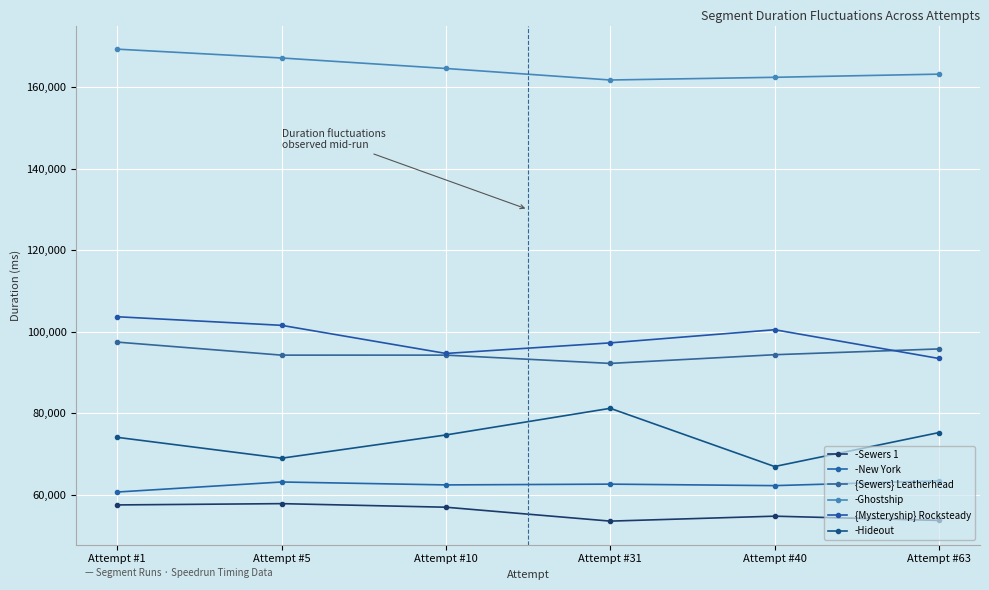

At which category does -New York reach its first local peak?

Attempt #5